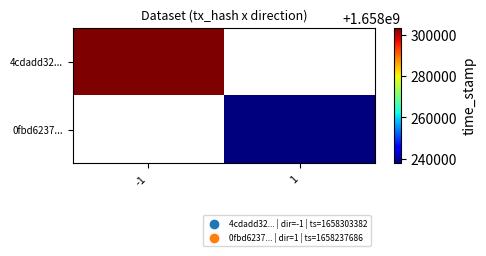

Between 1 and -1, which is larger?

-1